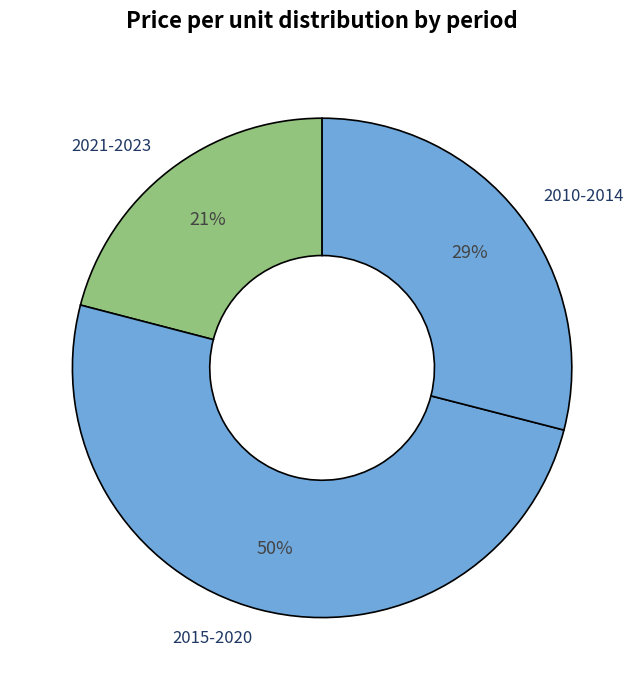

To the nearest percent, what is the combined percentage of 2015-2020 and 2010-2014?

79%